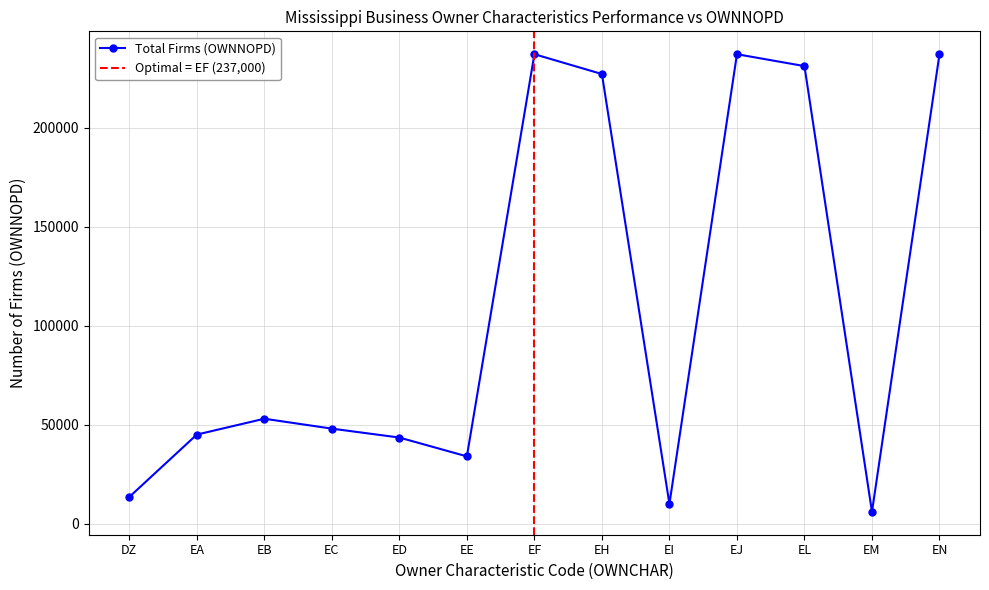

List the labels in order of value, largest first.

EF, EJ, EN, EL, EH, EB, EC, EA, ED, EE, DZ, EI, EM